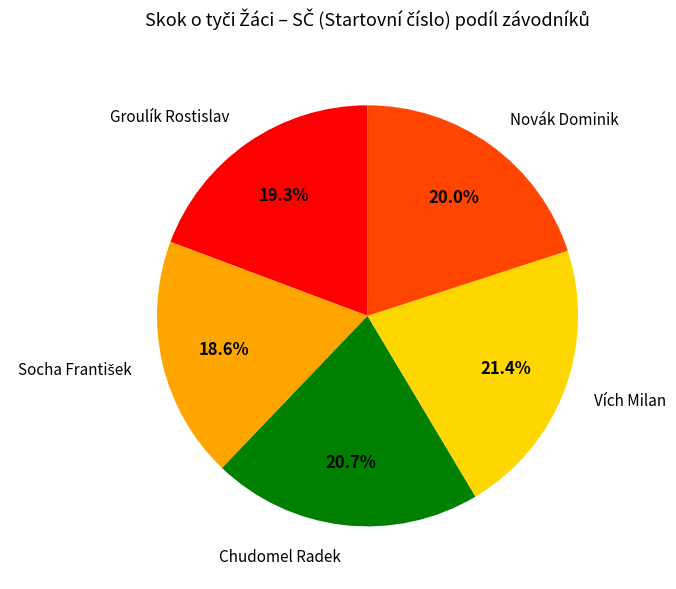

To the nearest percent, what is the combined percentage of Vích Milan and Groulík Rostislav?

41%